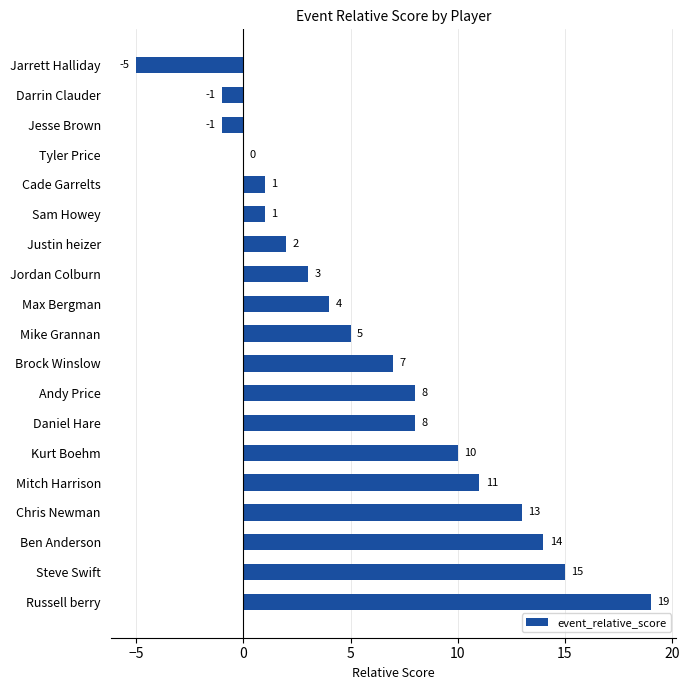

What is the average value?

6